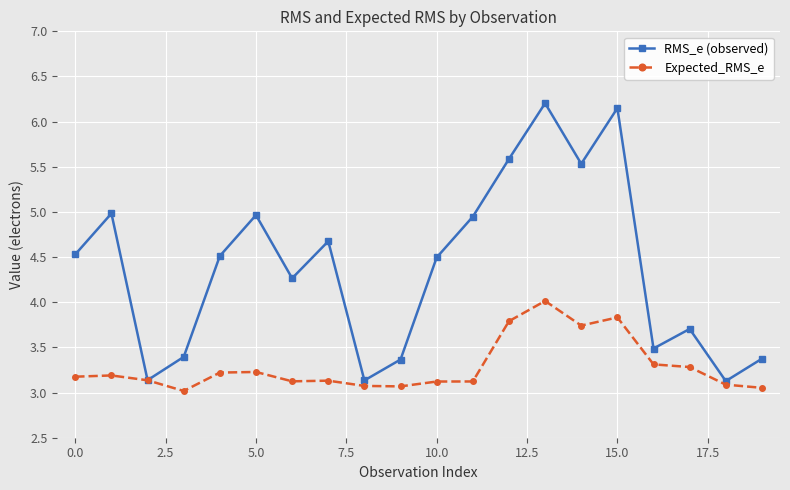

How many distinct data groups are displayed?

2